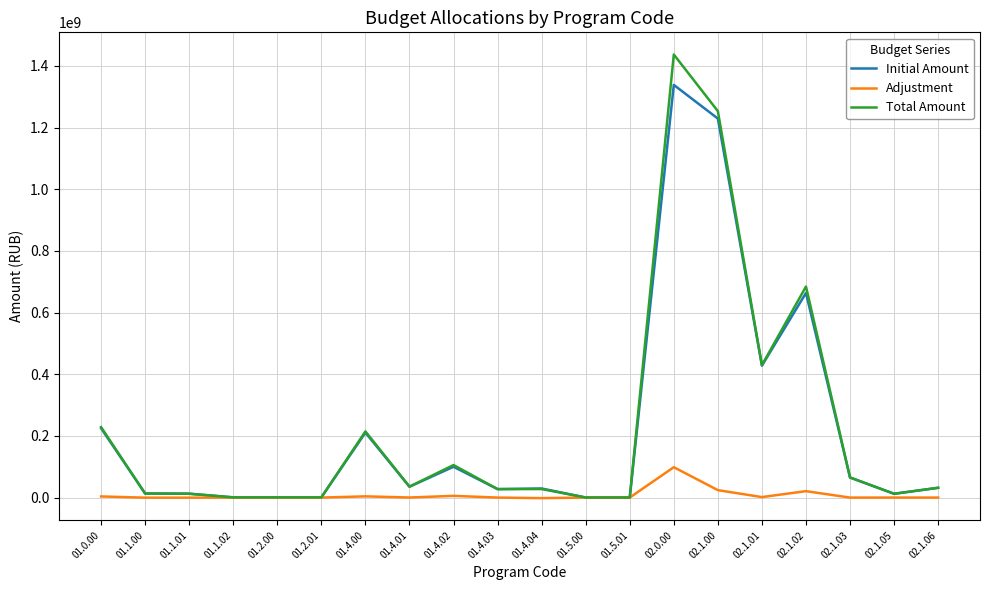

What is the greatest value displayed?

1437153533